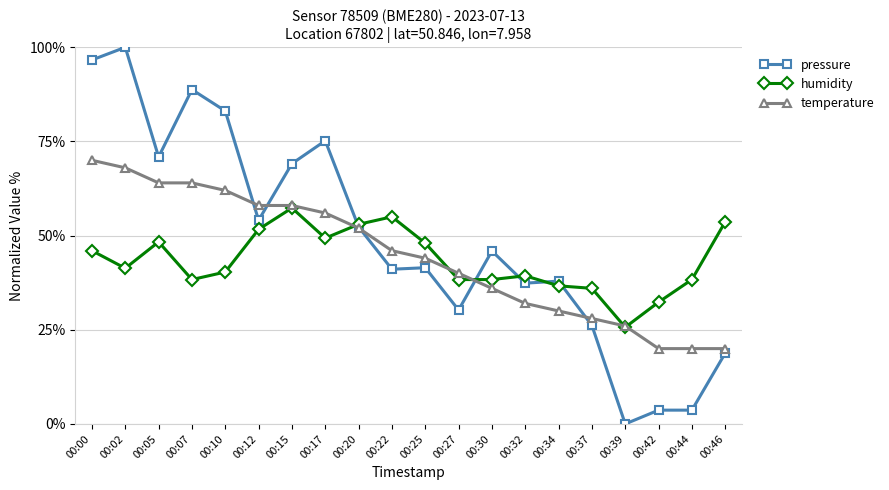

The value of temperature at 00:10 is 27.2. True or false?

False